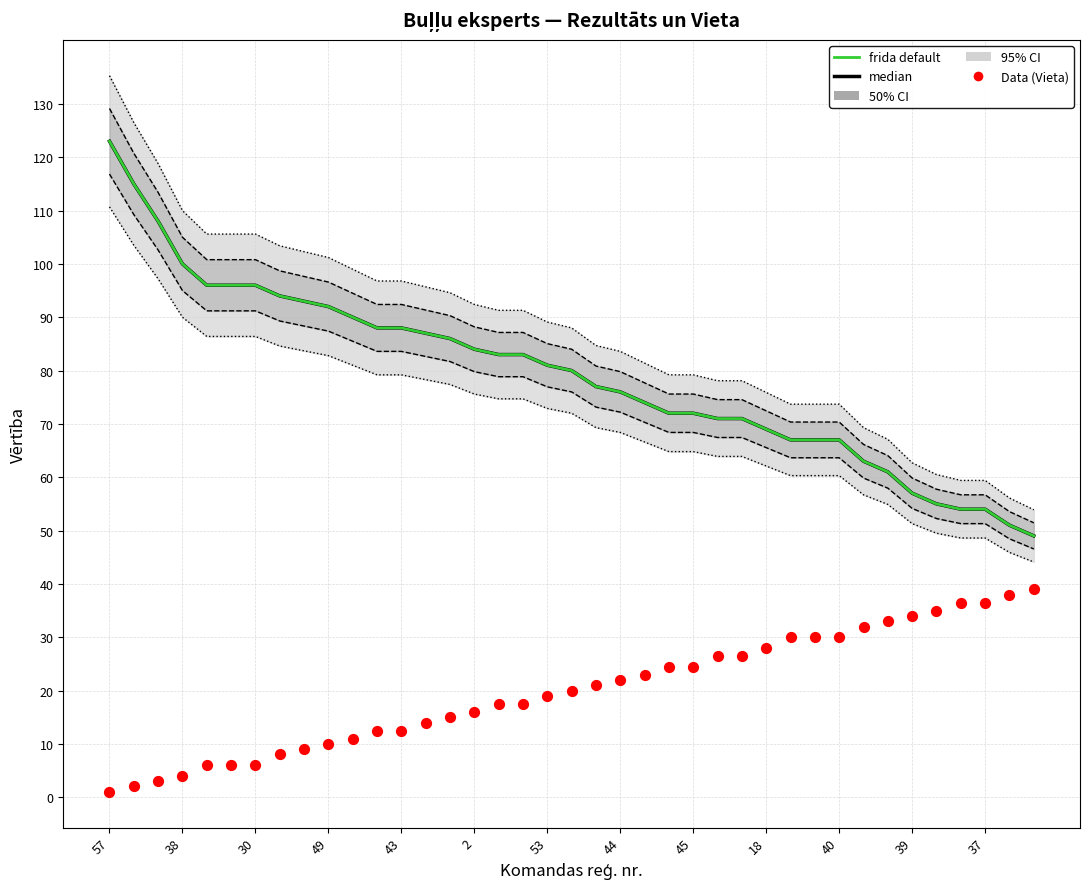

Which series contains the lowest Y value?

Vieta (Data)